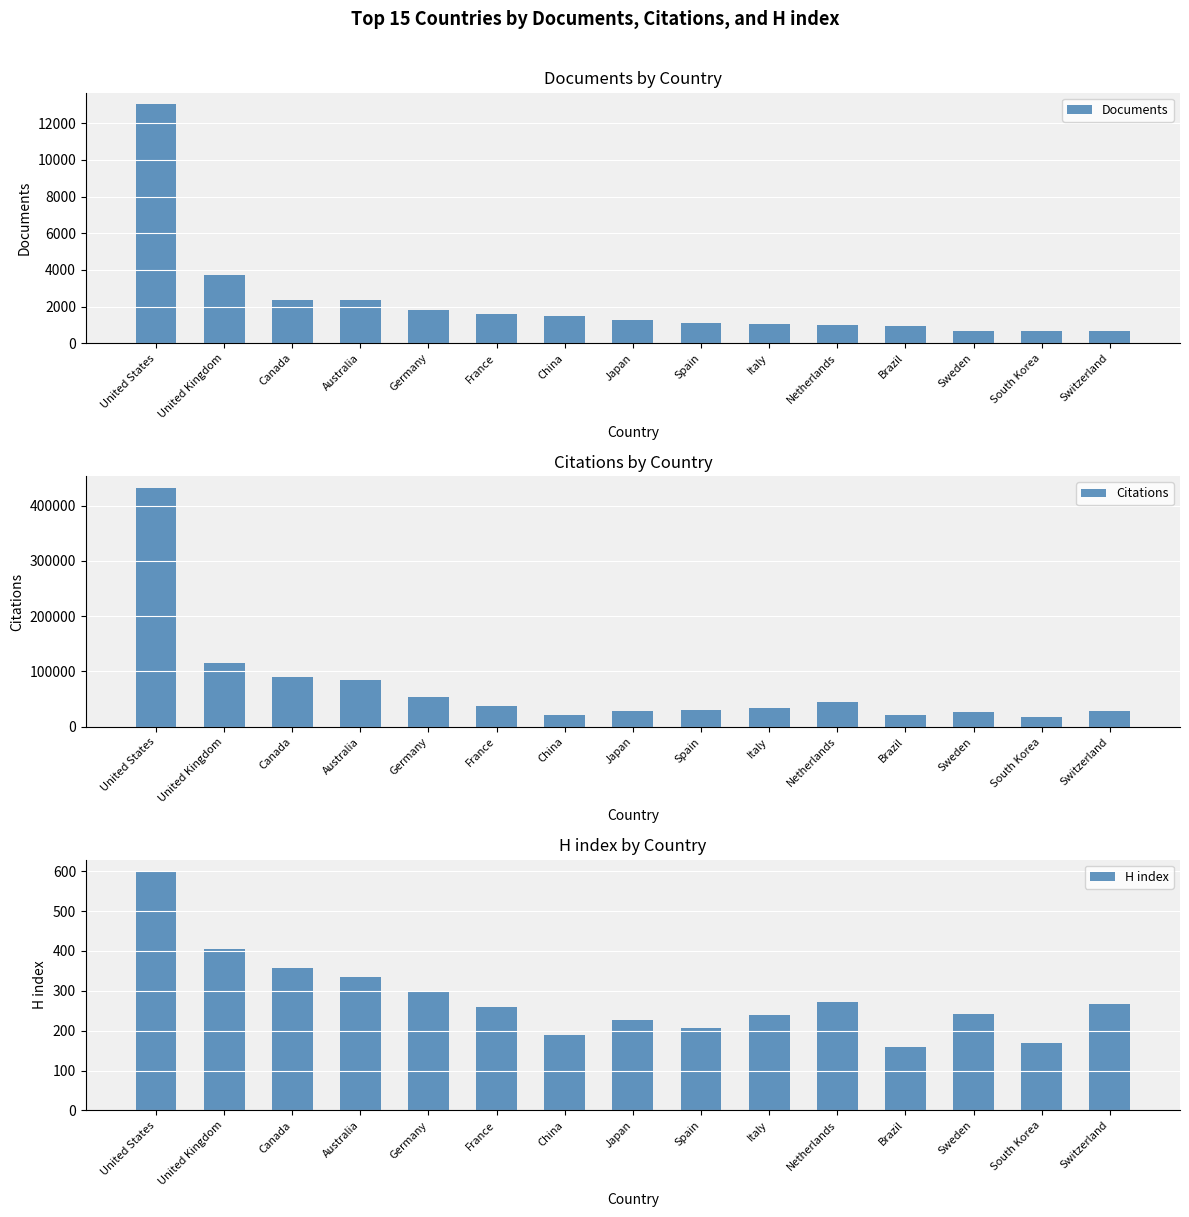

What is the sum of the Documents values at United States and Spain?

14128